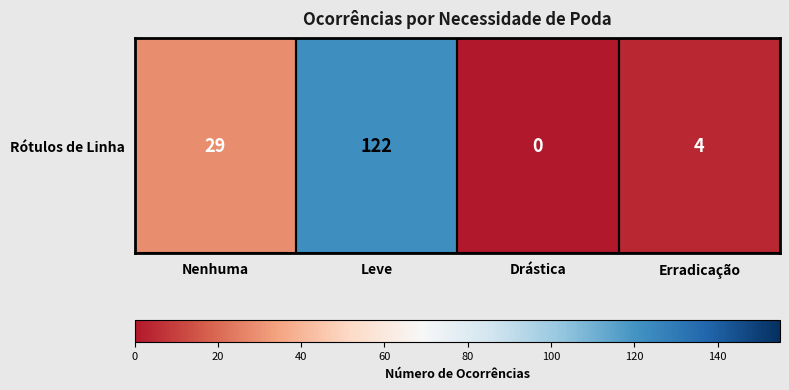

What is the greatest value displayed?

122